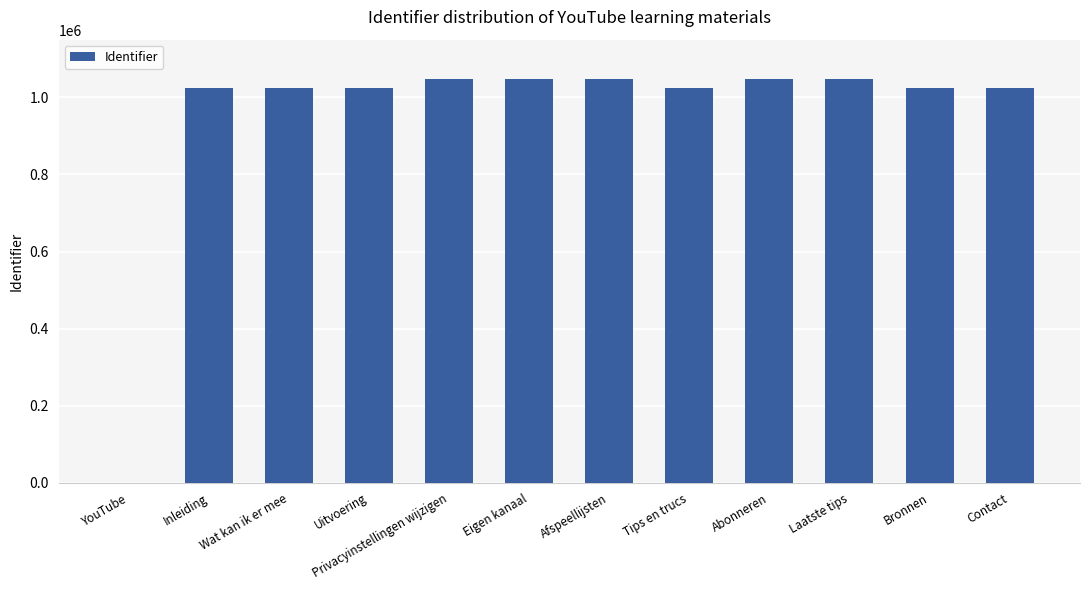

The value at Bronnen is 1569693. True or false?

False